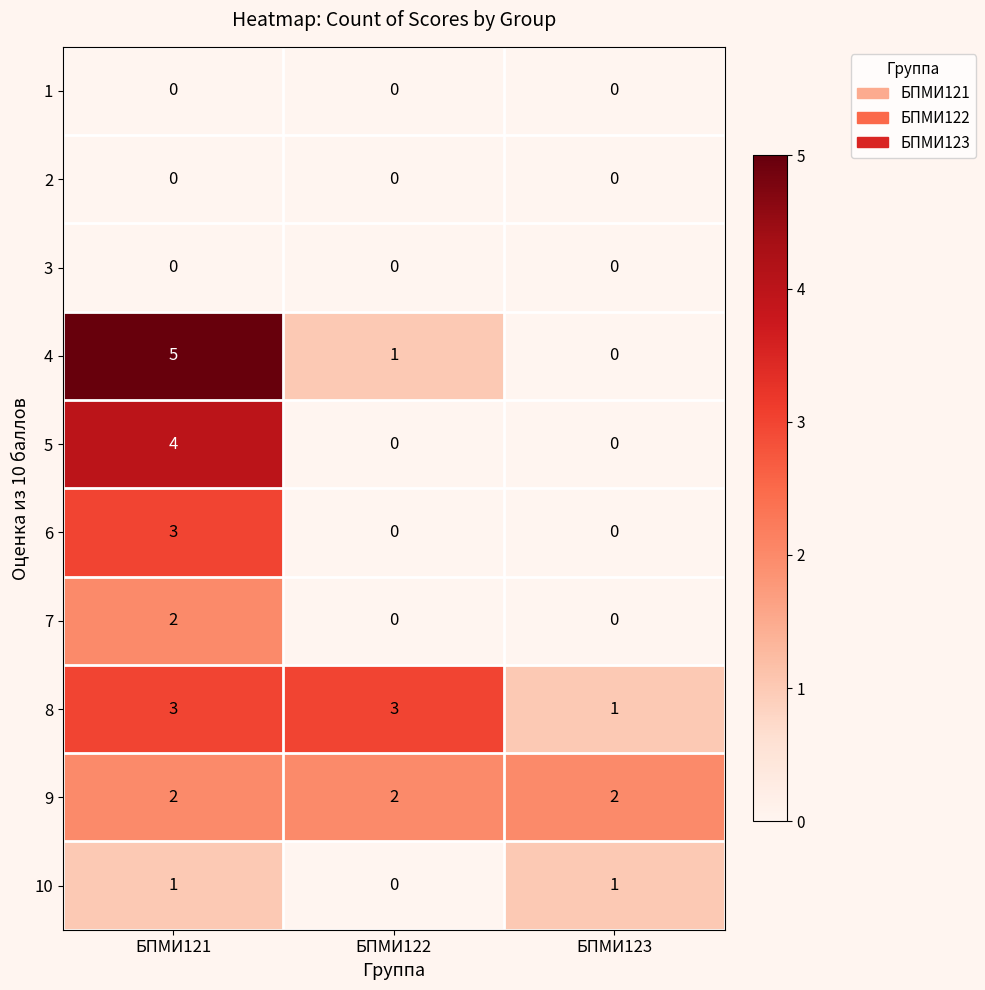

Is it true that 8 equals 5 at БПМИ121?

False